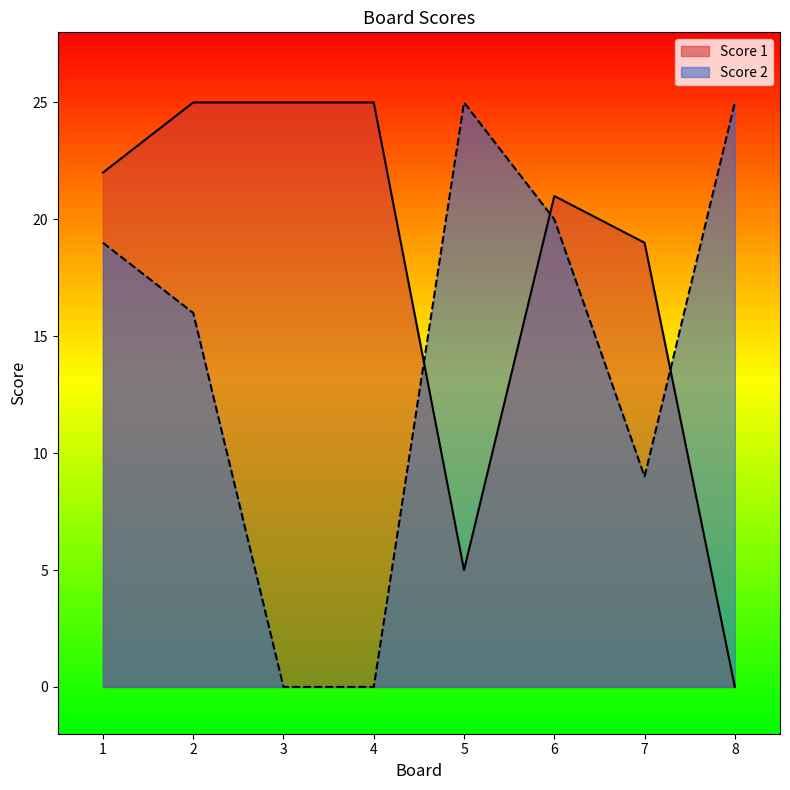

Which series ends up on top after the final intersection of Score 1 and Score 2?

Score 2